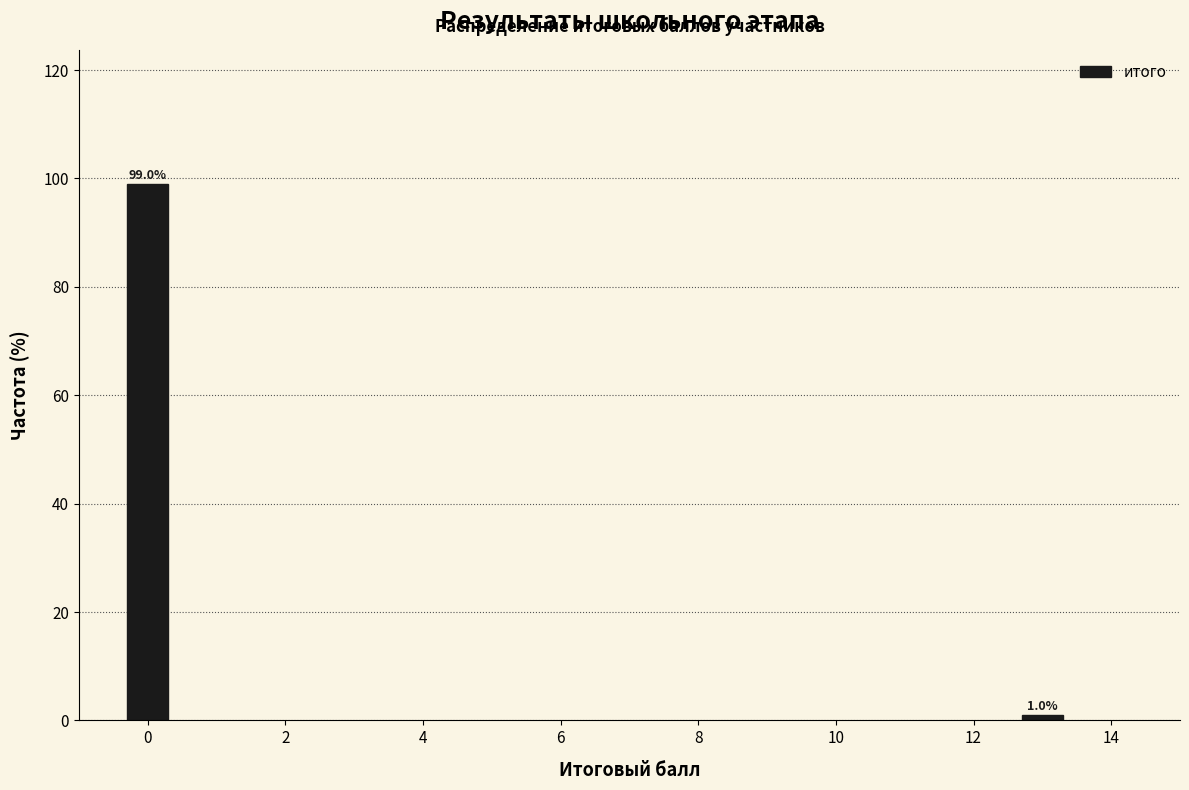

Reading right to left, transcribe all the data shown in this chart.

12=1.0	0=99.0